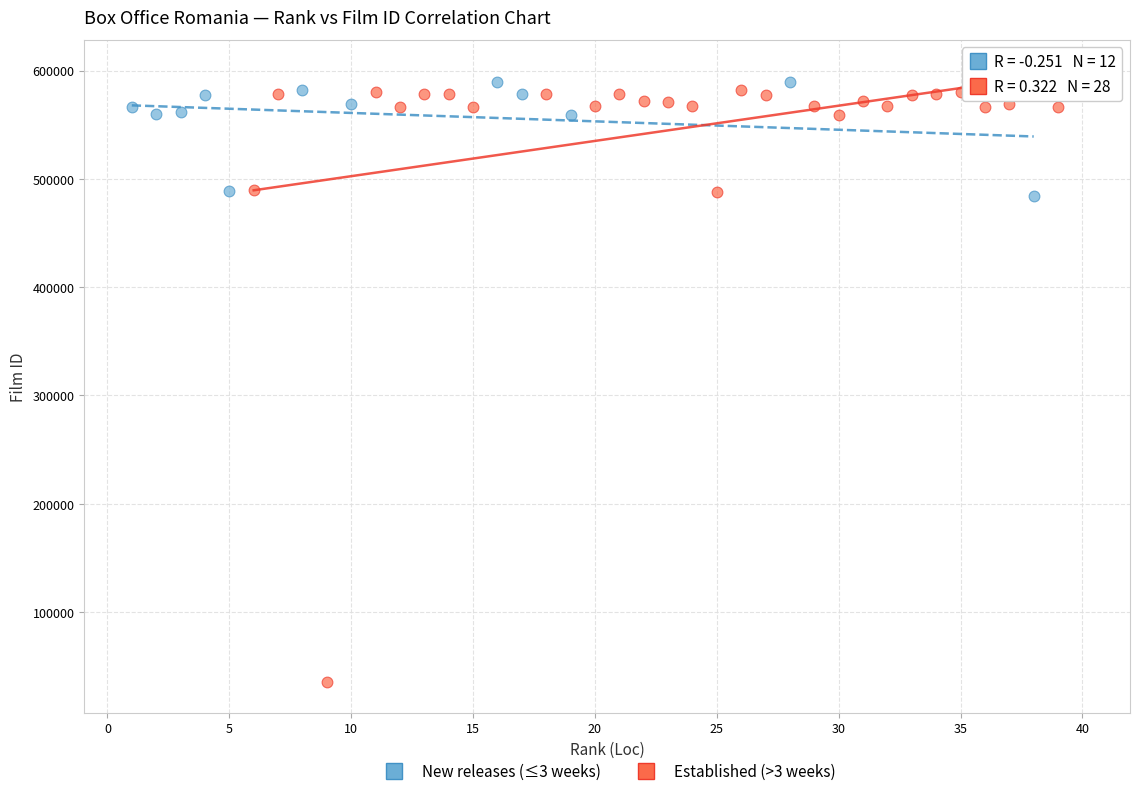

Which series contains the highest Y value?

New releases (≤3 weeks)